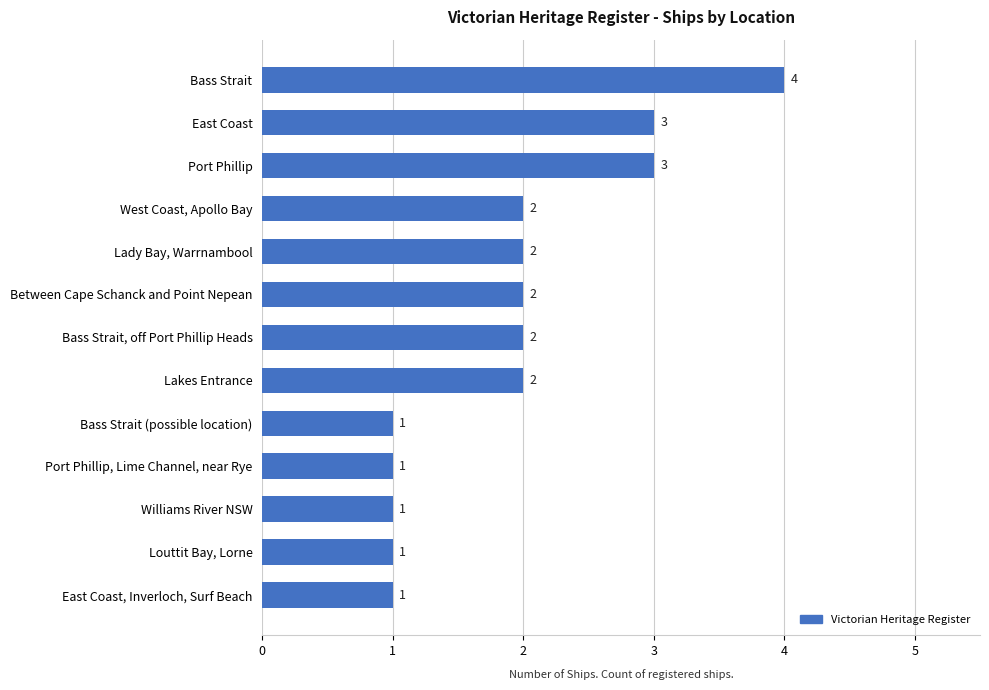

Between East Coast and East Coast, Inverloch, Surf Beach, which is larger?

East Coast